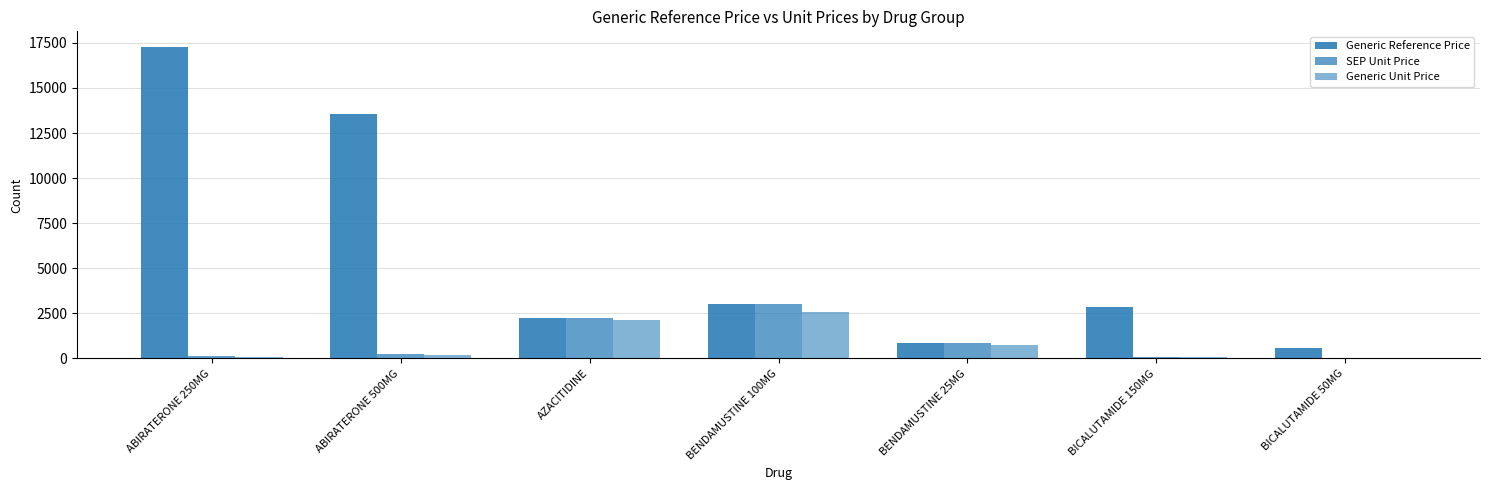

Between ABIRATERONE 500MG and AZACITIDINE, which series saw the biggest shift?

Generic Reference Price